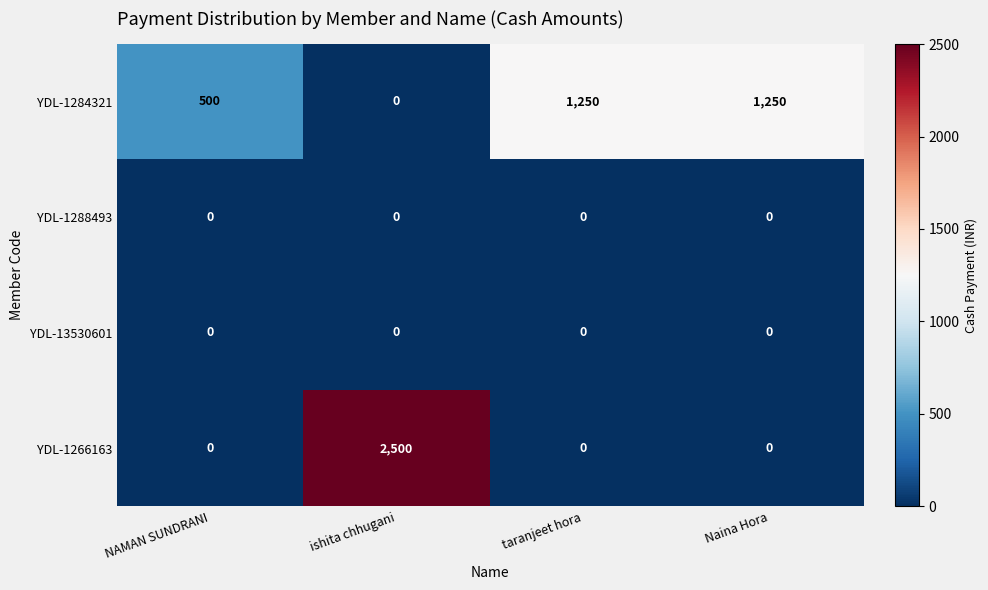

Reading right to left, what are all the values shown in this chart?

YDL-1284321: Naina Hora=1250	taranjeet hora=1250	ishita chhugani=0	NAMAN SUNDRANI=500
YDL-1288493: Naina Hora=0	taranjeet hora=0	ishita chhugani=0	NAMAN SUNDRANI=0
YDL-13530601: Naina Hora=0	taranjeet hora=0	ishita chhugani=0	NAMAN SUNDRANI=0
YDL-1266163: Naina Hora=0	taranjeet hora=0	ishita chhugani=2500	NAMAN SUNDRANI=0